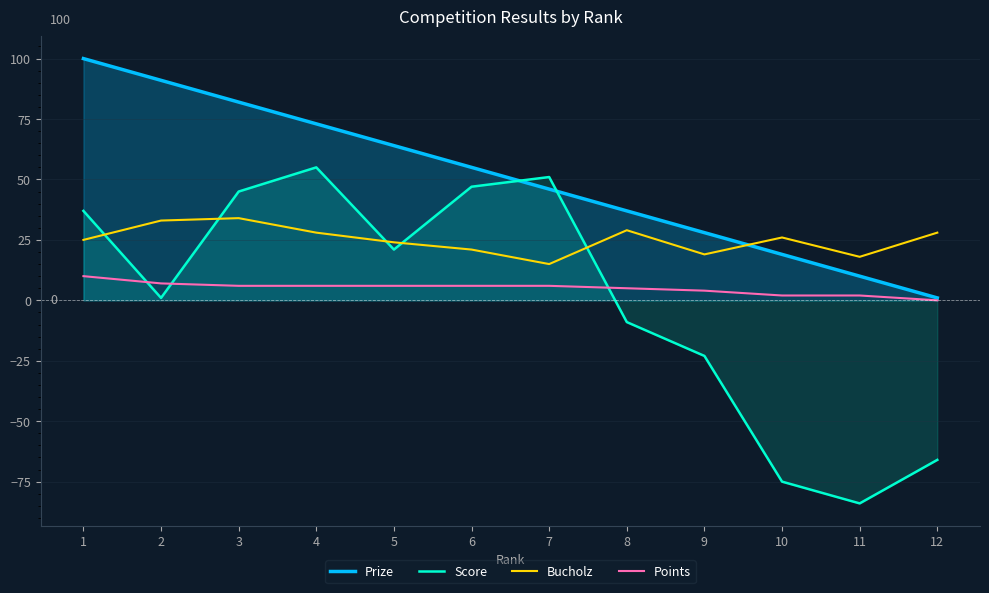

What is the greatest value displayed?

100